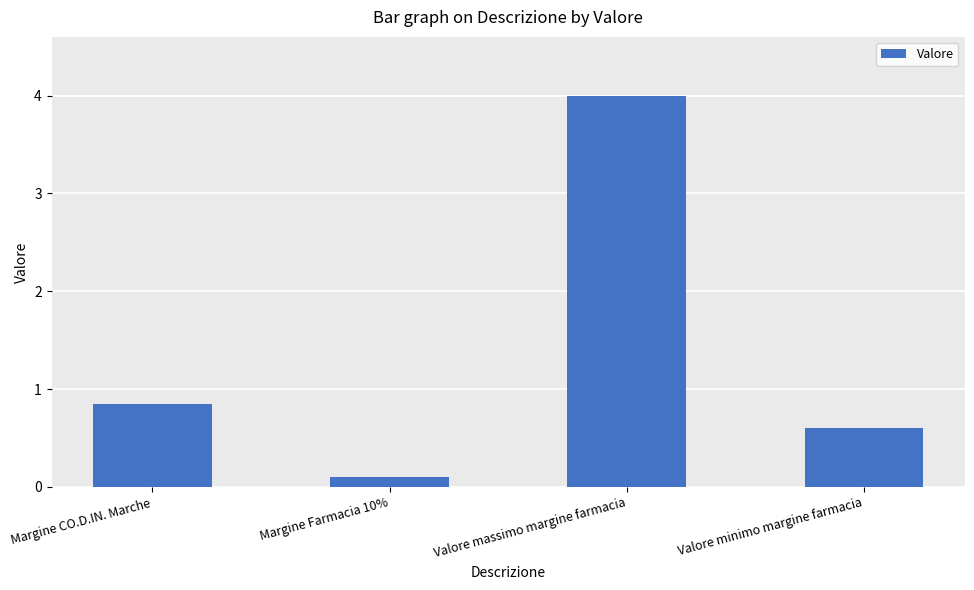

What is the average value?

1.4